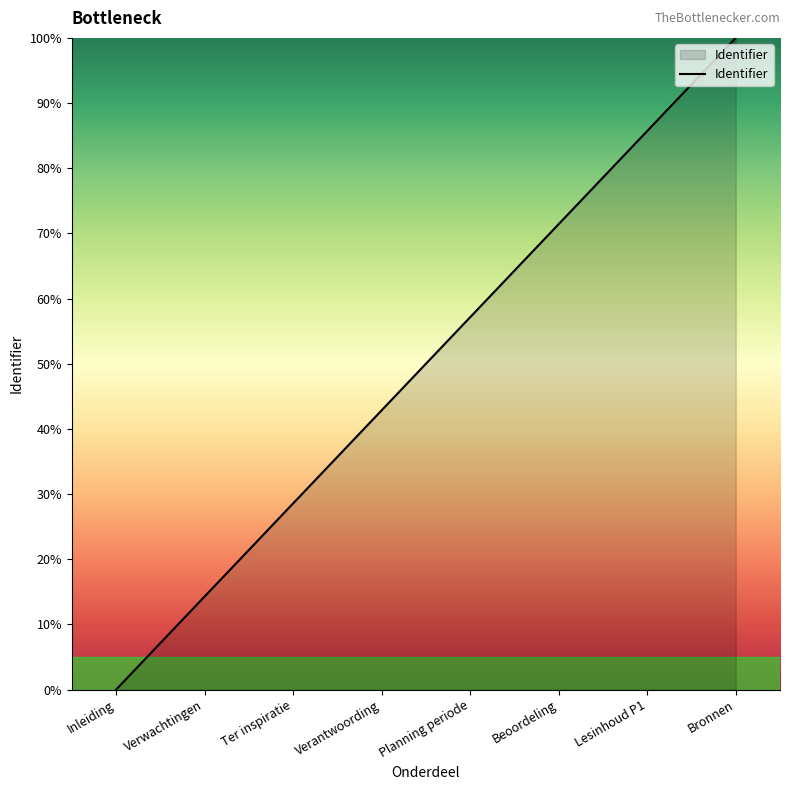

At which category does the chart reach its peak across all series?

Bronnen